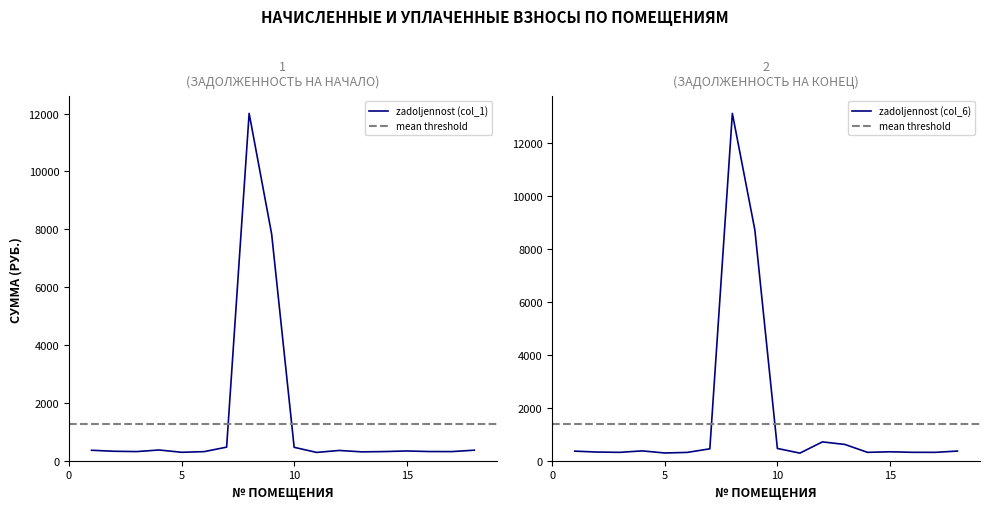

Rank the categories by zadoljennost (col_6) value from highest to lowest.

8, 9, 12, 13, 10, 7, 4, 18, 1, 15, 2, 16, 3, 14, 17, 6, 5, 11